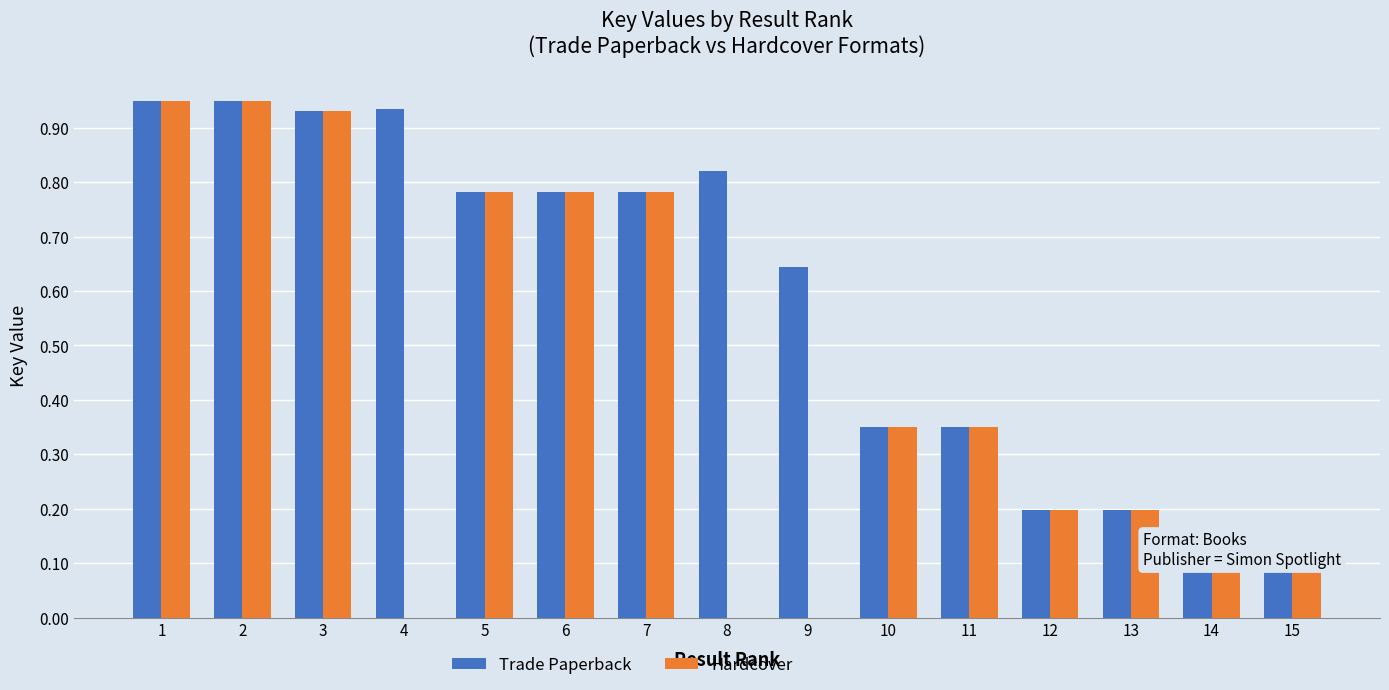

What is the sum of all Trade Paperback values?

8.9